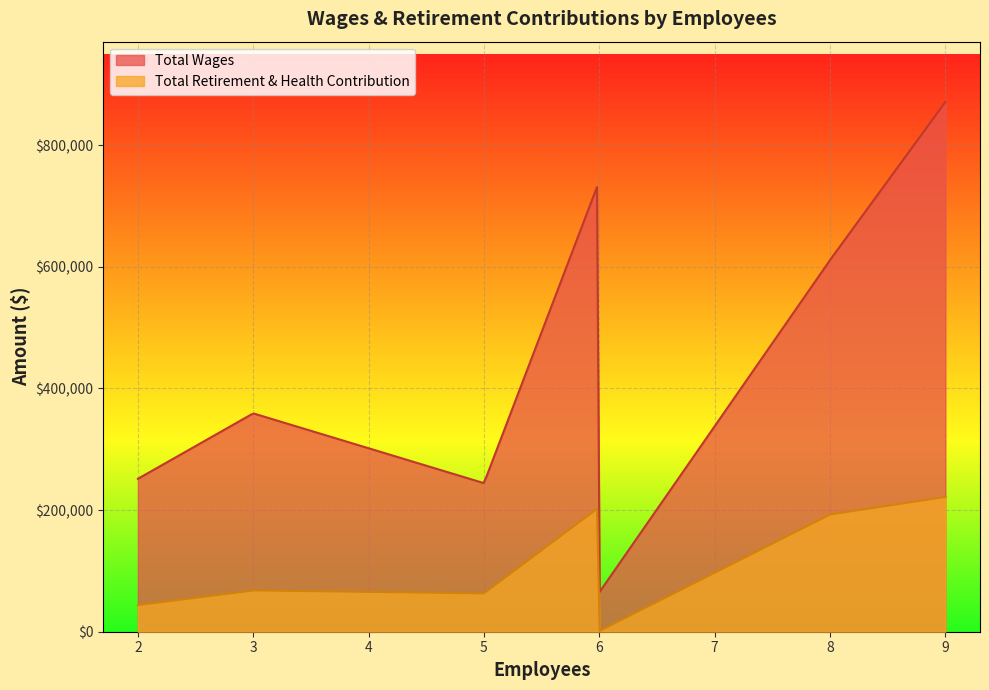

List the series in order of their peak value, lowest first.

Total Retirement & Health Contribution, Total Wages